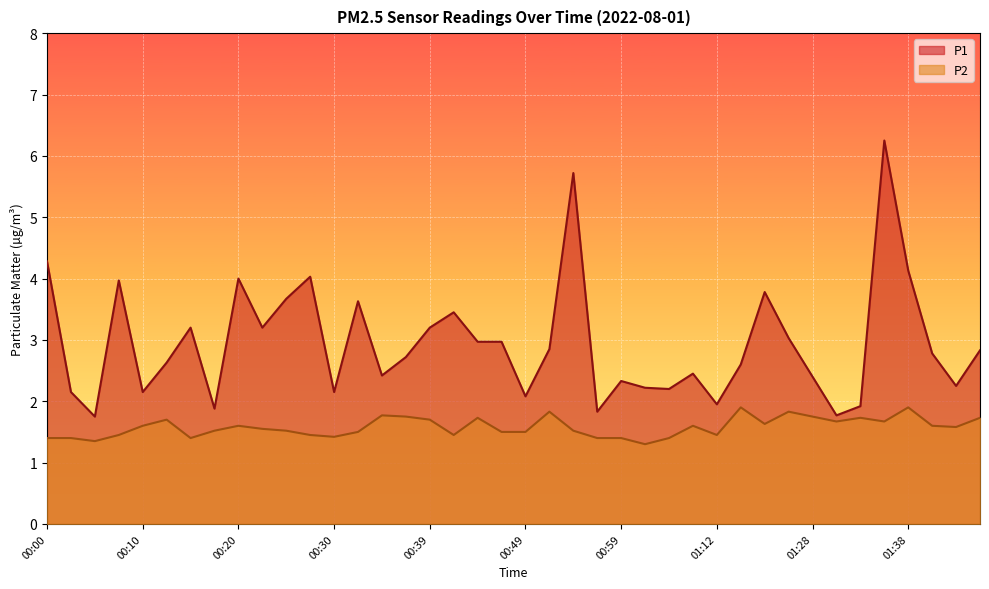

What is the difference between the highest and lowest values at 00:10?

0.5